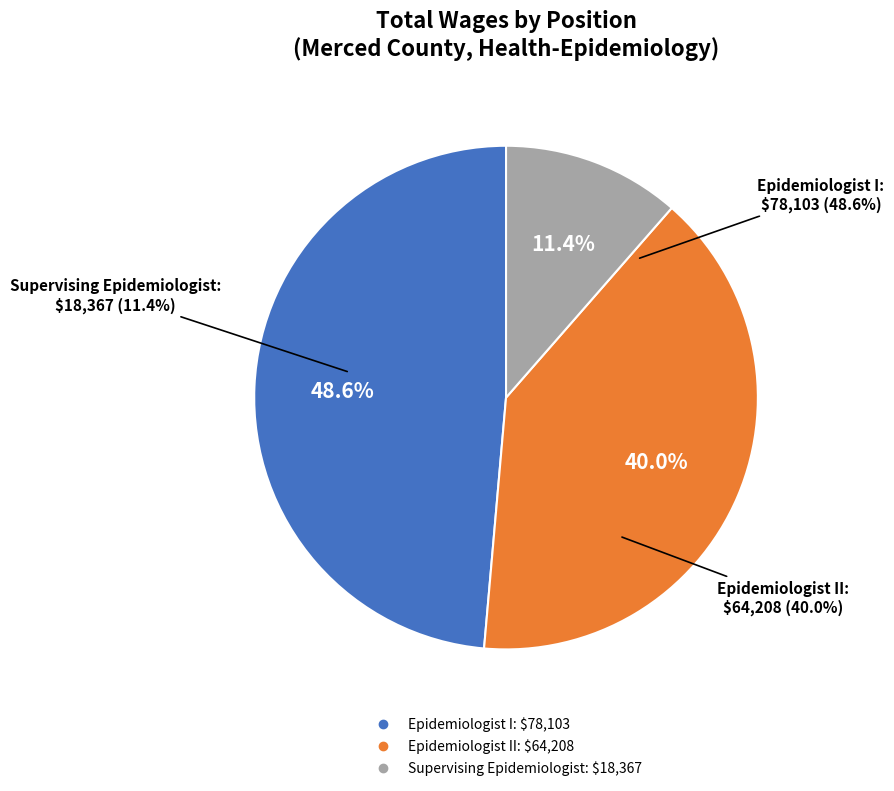

Is the sum of Supervising Epidemiologist and Epidemiologist II greater than half?

Yes